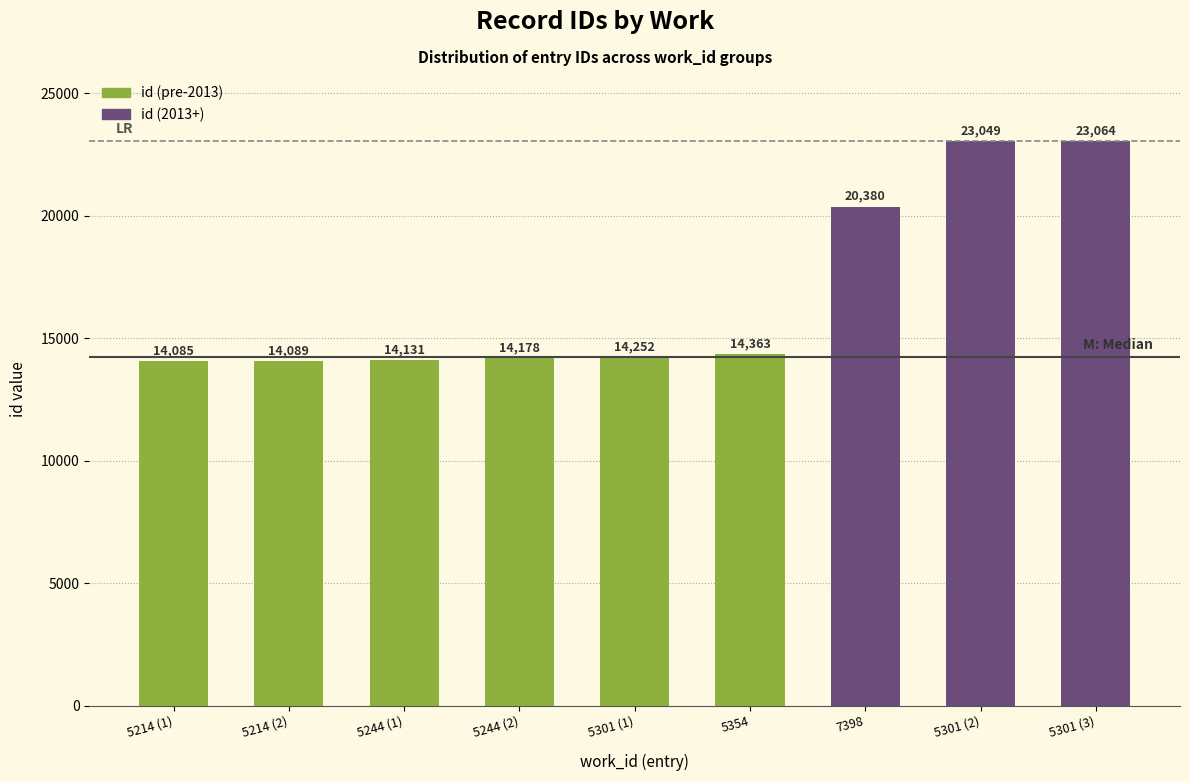

How many series are shown in this chart?

1